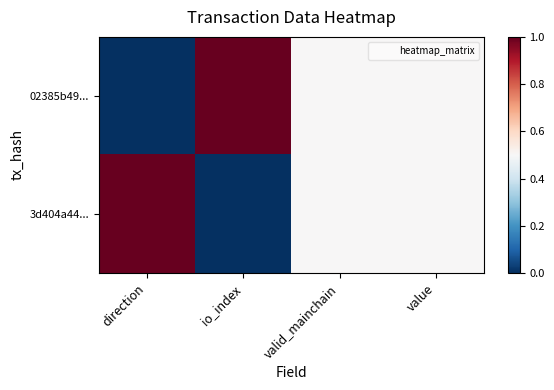

At how many categories does at least one series exceed 0?

4